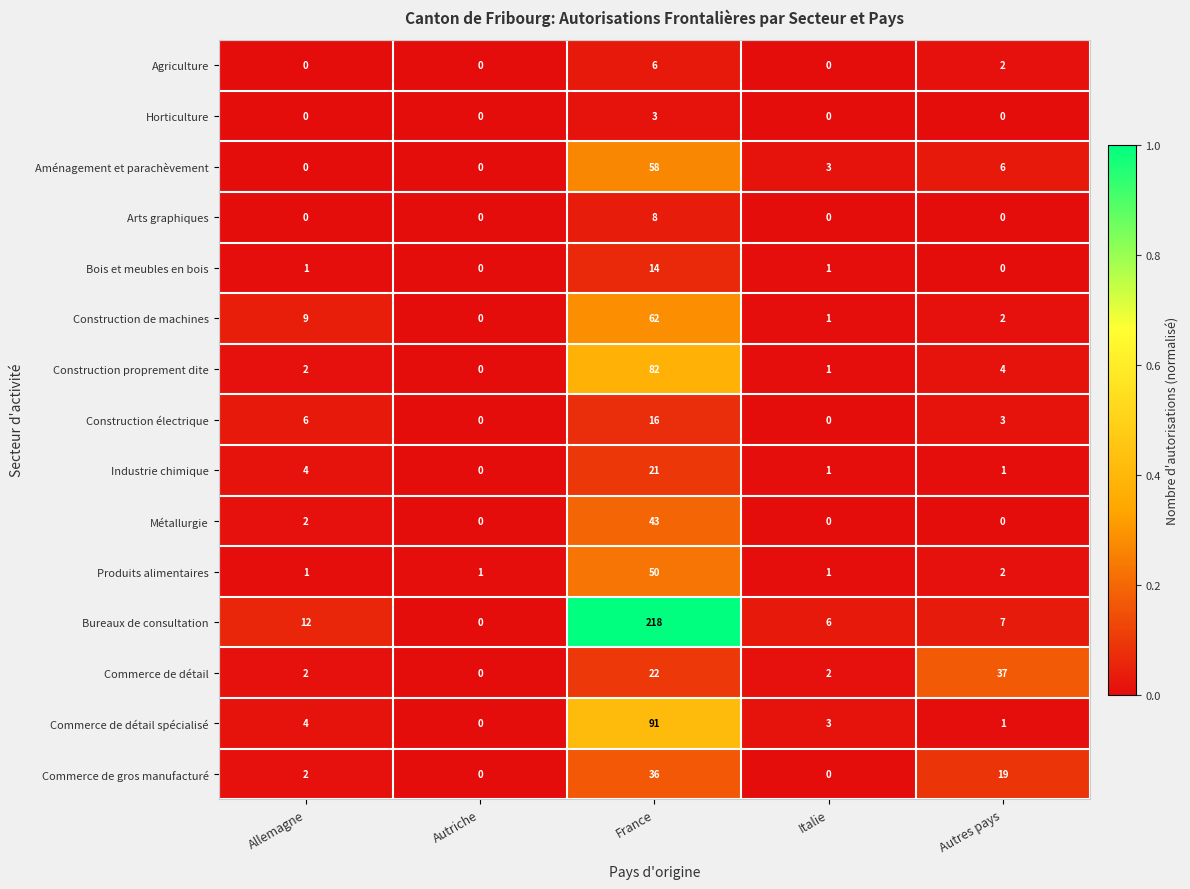

What is the greatest value displayed?

218